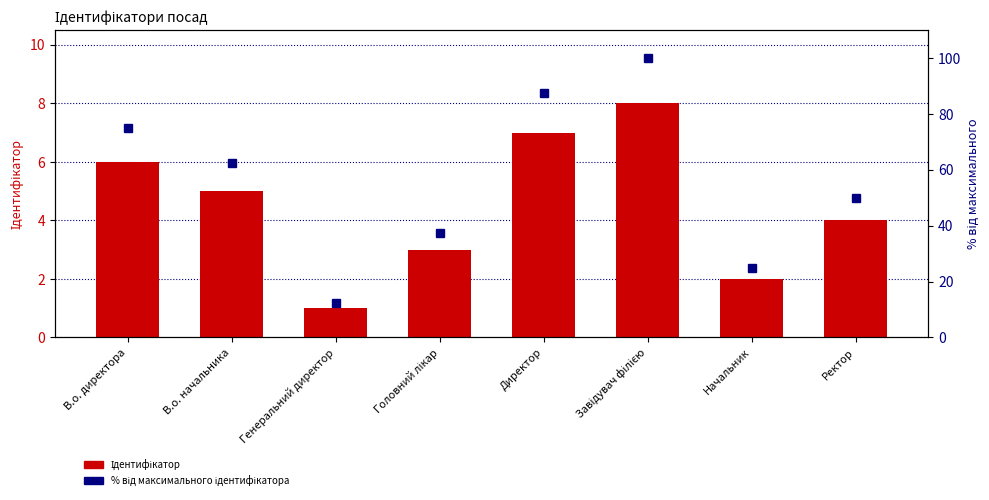

List the series in order of their overall mean, highest first.

% від максимального ідентифікатора, Ідентифікатор